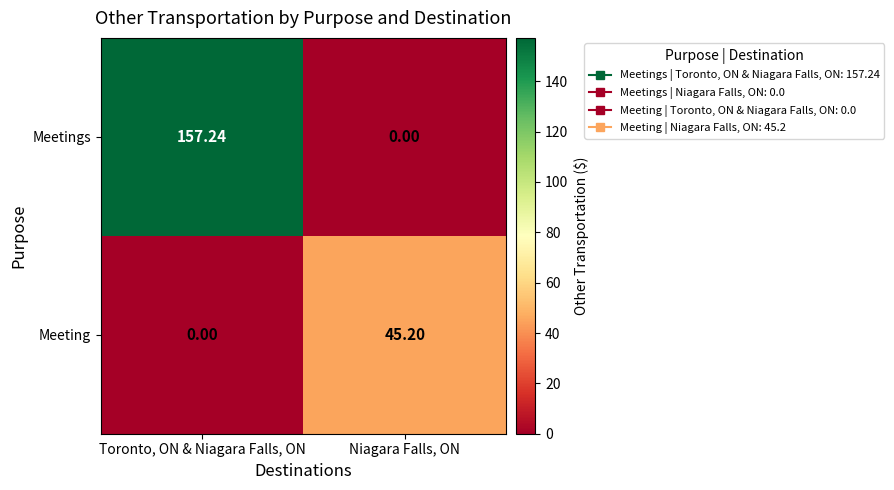

At which category is the sum across all series the highest?

Toronto, ON & Niagara Falls, ON